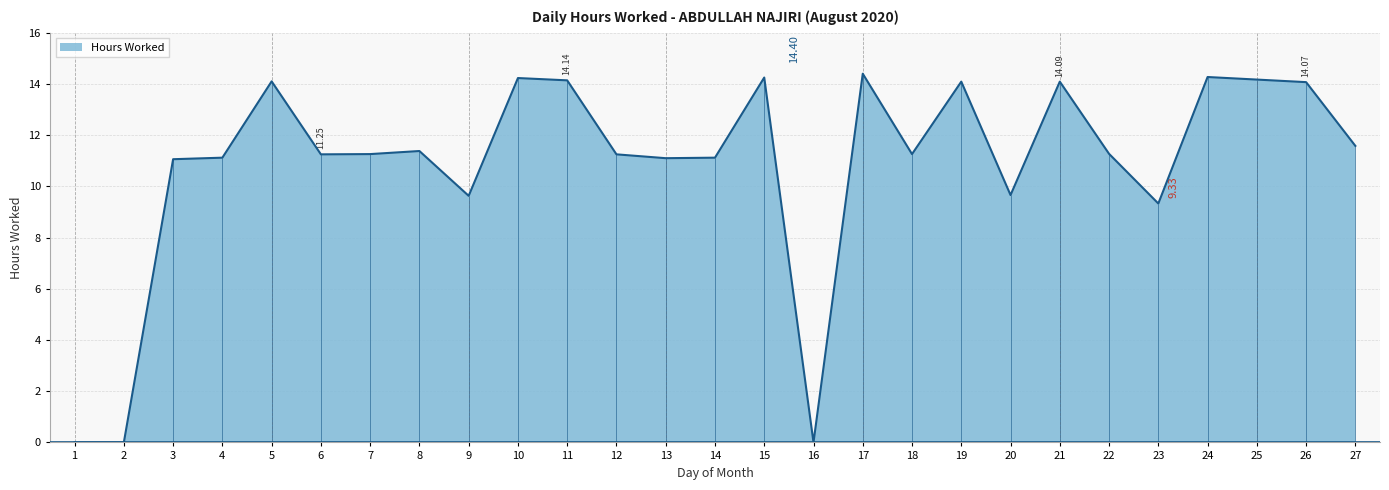

How many lines are shown in the chart?

1